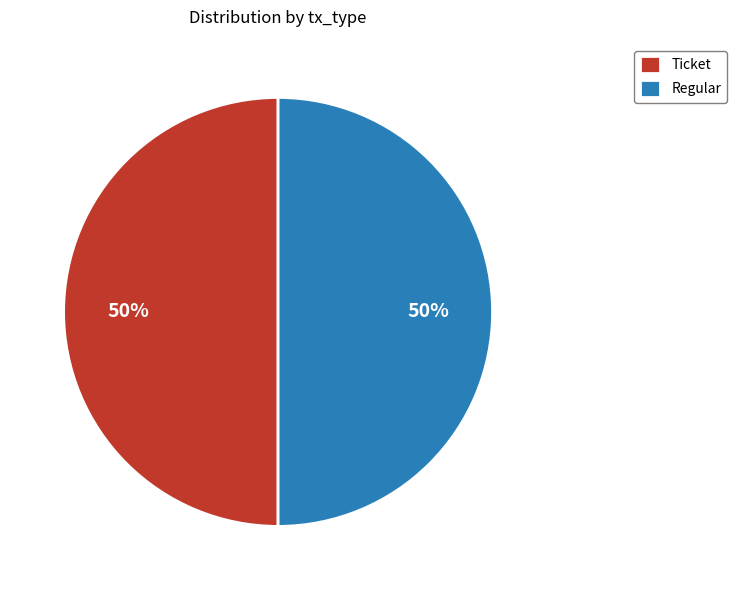

Approximately how many times larger is the value at Regular compared to Ticket?

1.0